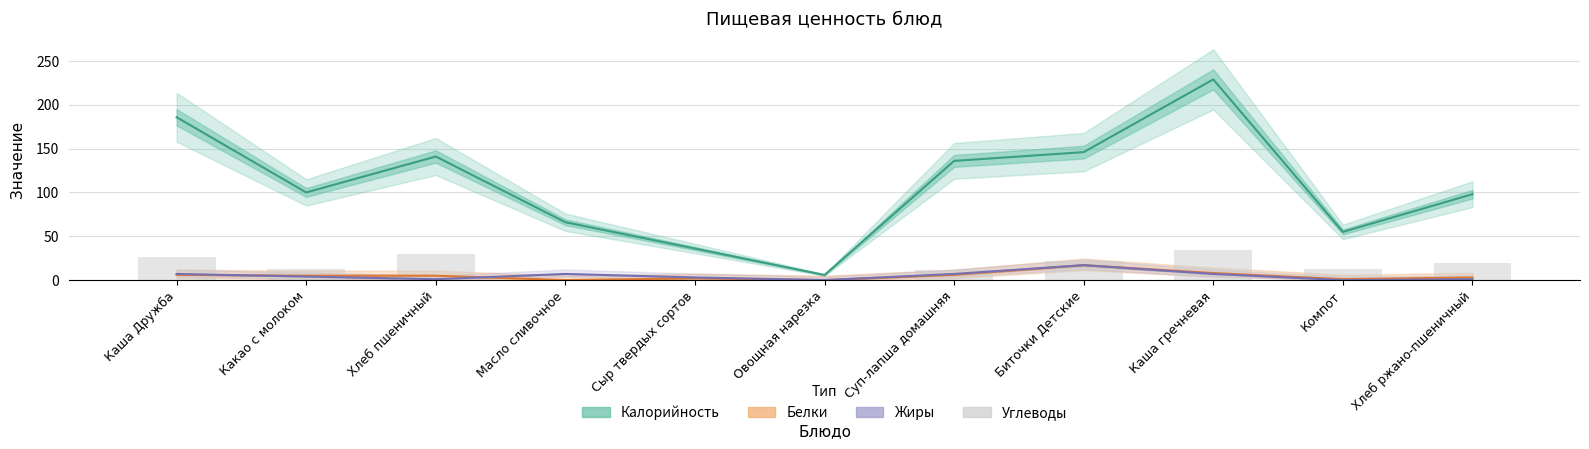

Where is Углеводы nearest to the value 17?

Хлеб ржано-пшеничный